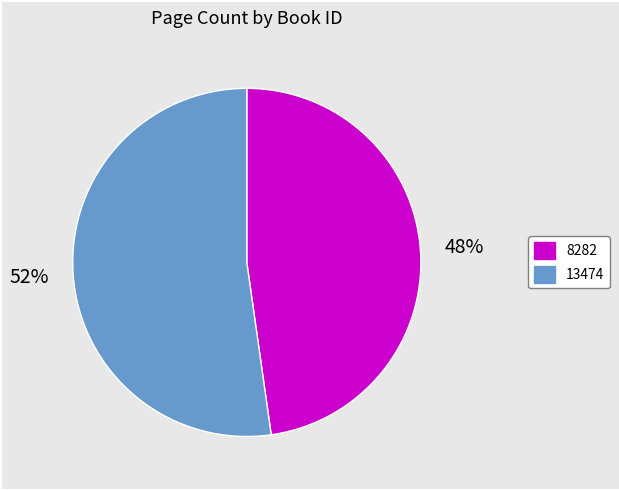

Combined, do 8282 and 13474 account for over 50%?

Yes